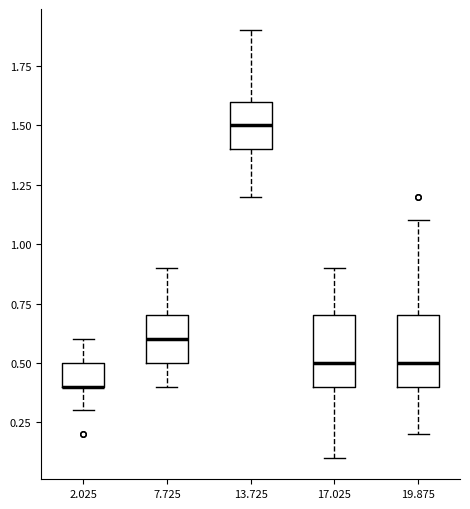

Where does the upper whisker of the box at x = 13.725 end on the y-axis? The values are not printed on the chart, so give them approximately, as read against the axis.

1.9